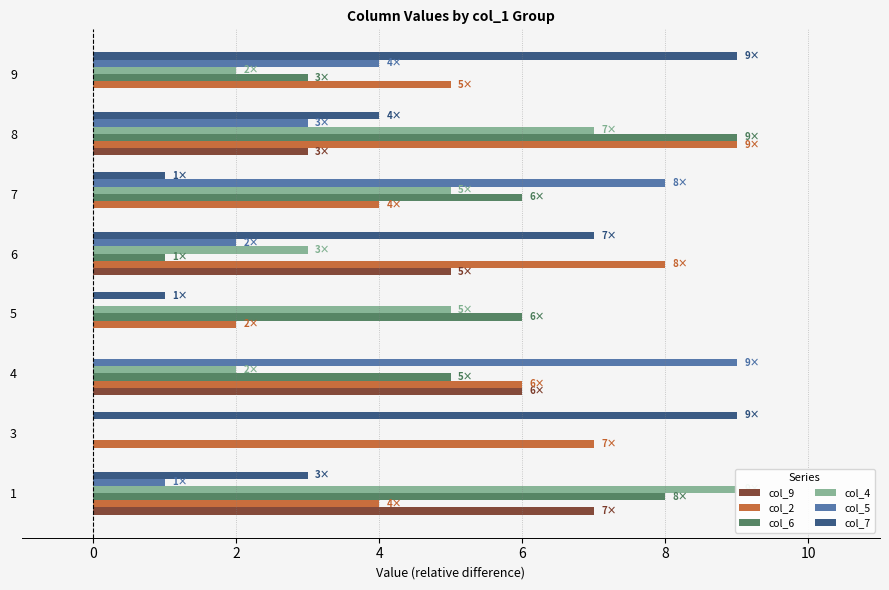

The value of col_5 at 4 is 3. True or false?

False